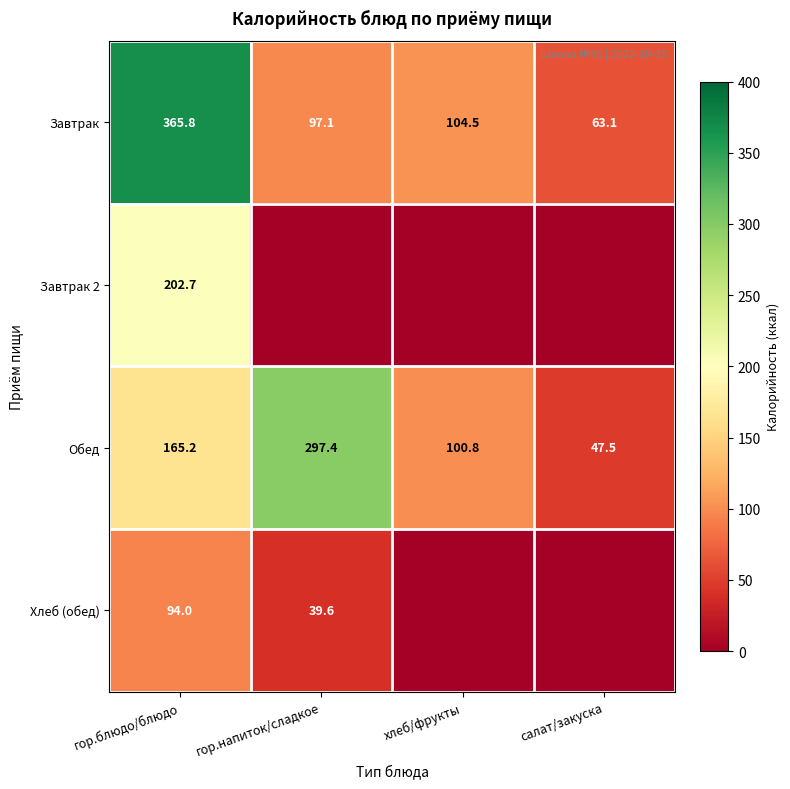

At which category does the chart reach its minimum across all series?

гор.напиток/сладкое